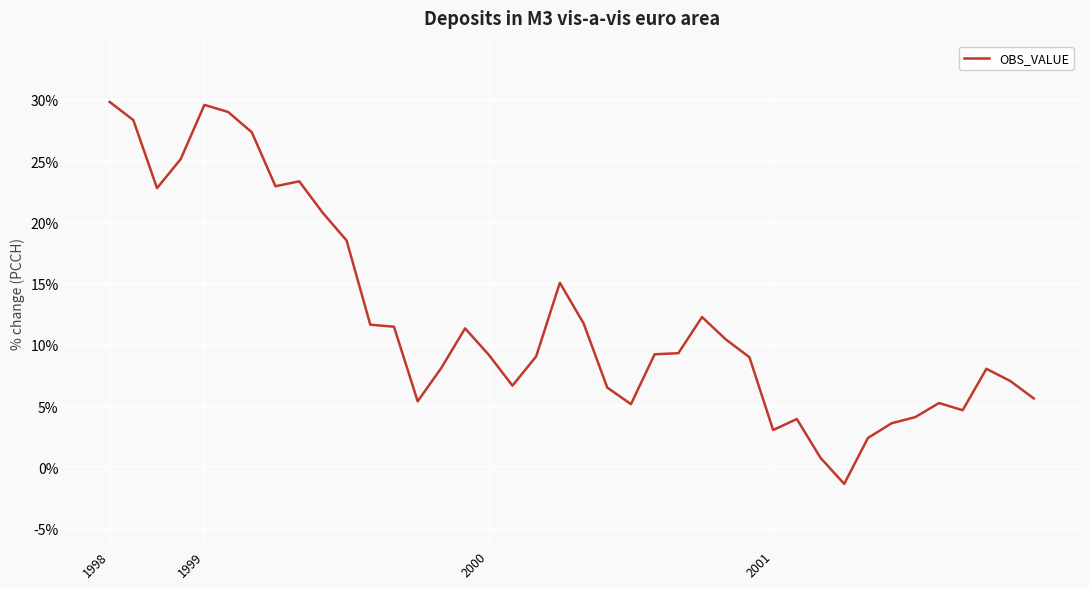

How many series are shown in this chart?

1